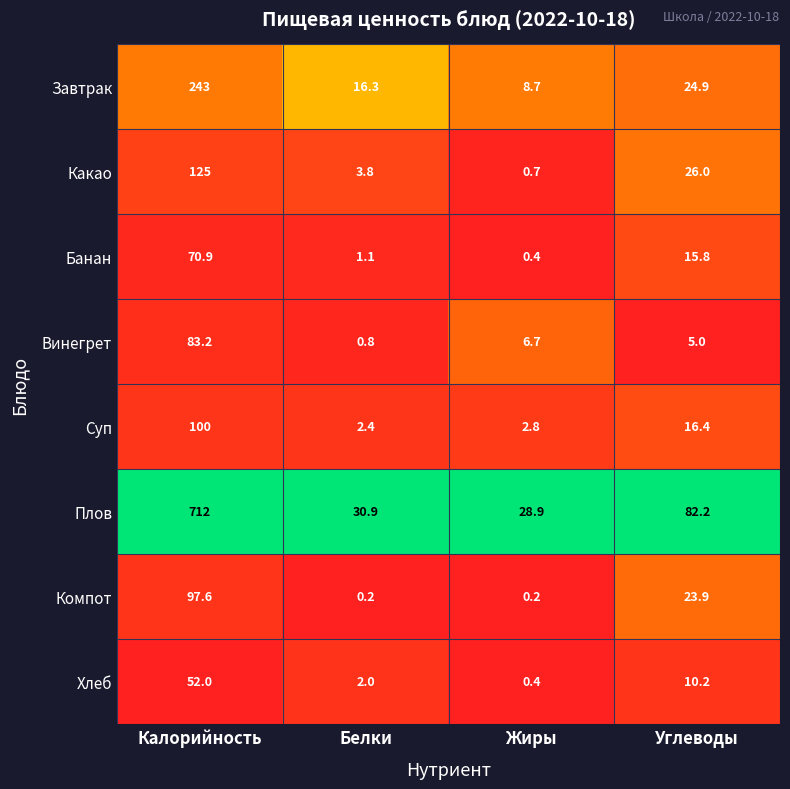

Read the Завтрак value at Калорийность.

243.0